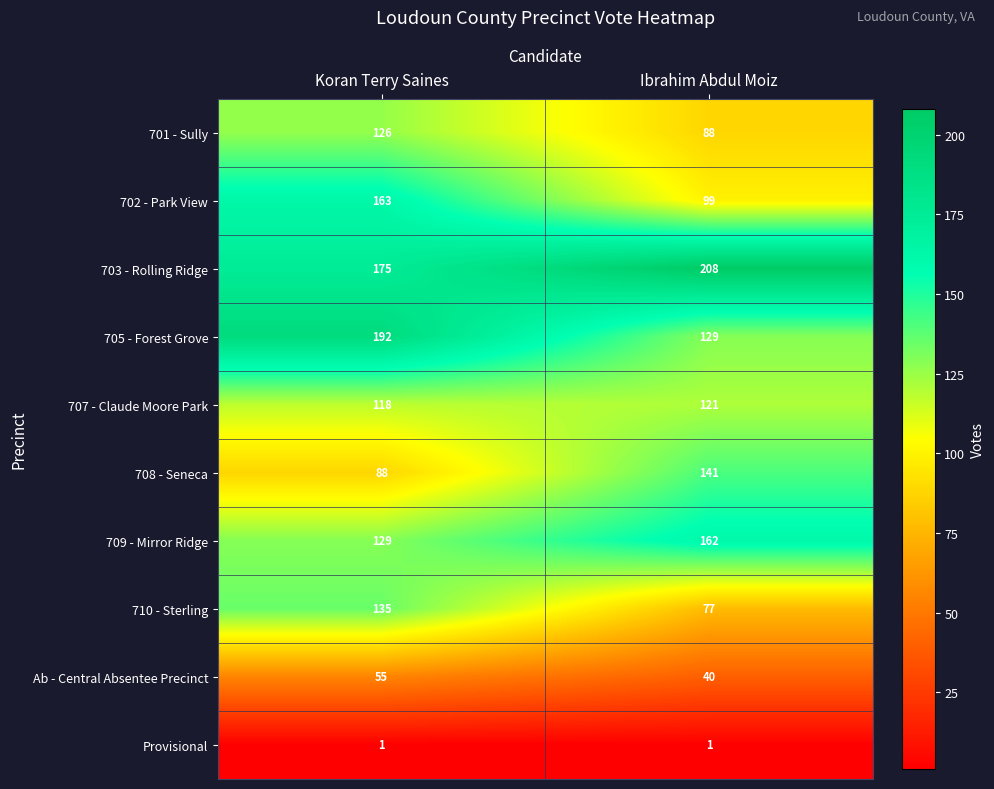

Which series has the largest total across all categories?

703 - Rolling Ridge